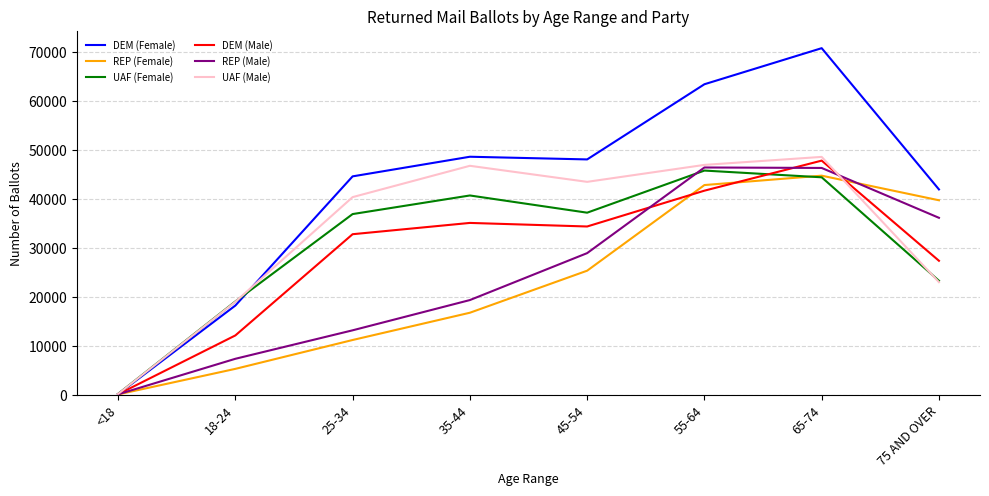

At 35-44, list the series in order from smallest to largest.

REP (Female), REP (Male), DEM (Male), UAF (Female), UAF (Male), DEM (Female)